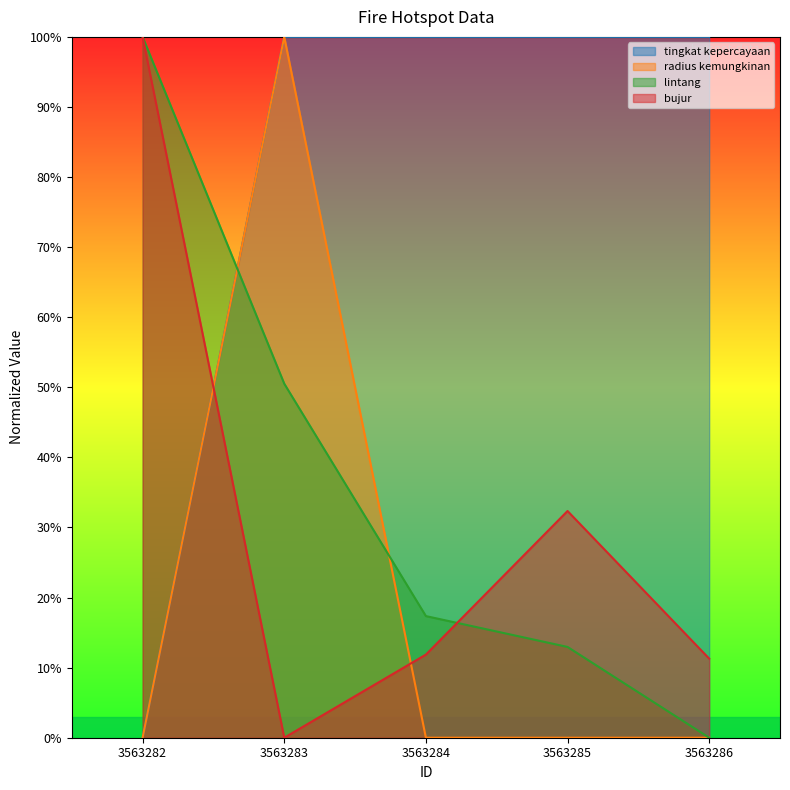

How many data points in tingkat kepercayaan are less than 1?

1